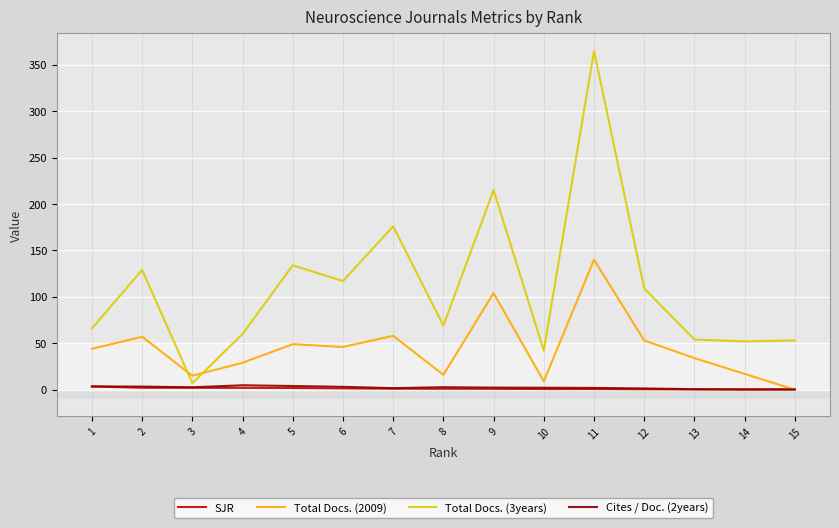

Is it true that Cites / Doc. (2years) equals 0.3 at 14?

True